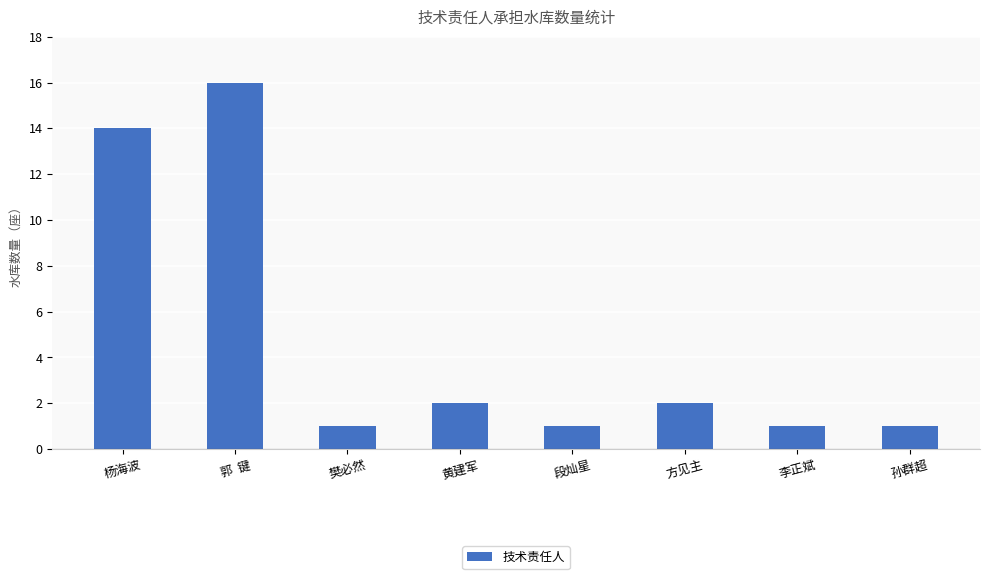

At which category does the chart reach its peak across all series?

郭  键